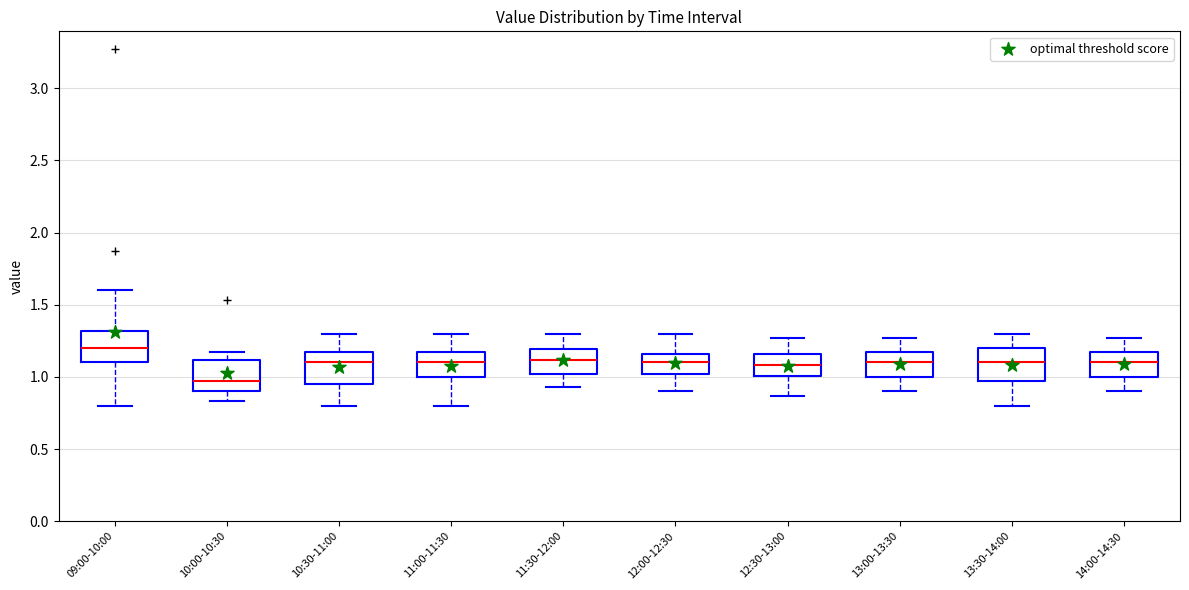

Reading left to right, transcribe this box plot: for each box, give where its median line is, the range the box spans, and where its two whiskers end, as read against the y-axis. The values are not printed on the chart, so give them approximately, as read against the axis.

09:00-10:00: median 1.20, box 1.10 to 1.30, whiskers 0.80 to 1.60
10:00-10:30: median 0.95, box 0.90 to 1.10, whiskers 0.85 to 1.15
10:30-11:00: median 1.10, box 0.95 to 1.20, whiskers 0.80 to 1.30
11:00-11:30: median 1.10, box 1.00 to 1.15, whiskers 0.80 to 1.30
11:30-12:00: median 1.10, box 1.00 to 1.20, whiskers 0.95 to 1.30
12:00-12:30: median 1.10, box 1.00 to 1.15, whiskers 0.90 to 1.30
12:30-13:00: median 1.10, box 1.00 to 1.15, whiskers 0.85 to 1.25
13:00-13:30: median 1.10, box 1.00 to 1.15, whiskers 0.90 to 1.25
13:30-14:00: median 1.10, box 0.95 to 1.20, whiskers 0.80 to 1.30
14:00-14:30: median 1.10, box 1.00 to 1.15, whiskers 0.90 to 1.25